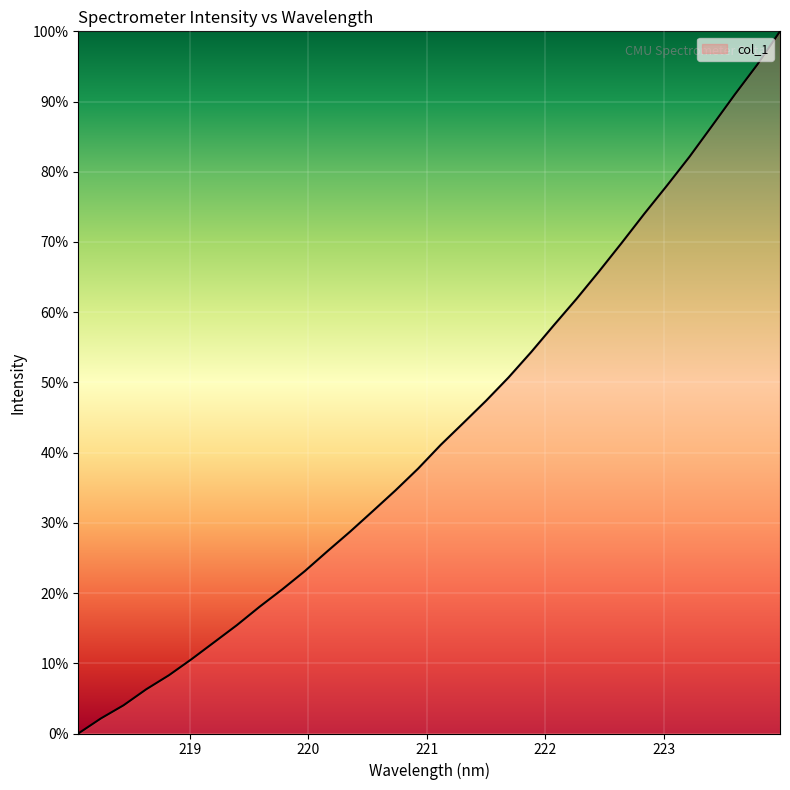

What is the difference between the second highest and second lowest values?

93.1